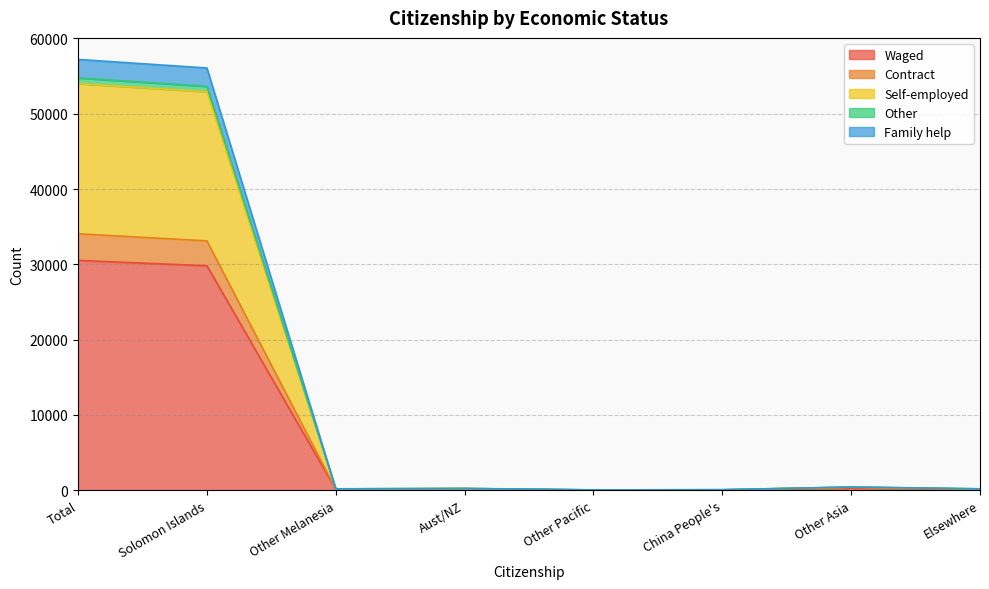

Where is the first local maximum for Waged?

Aust/NZ